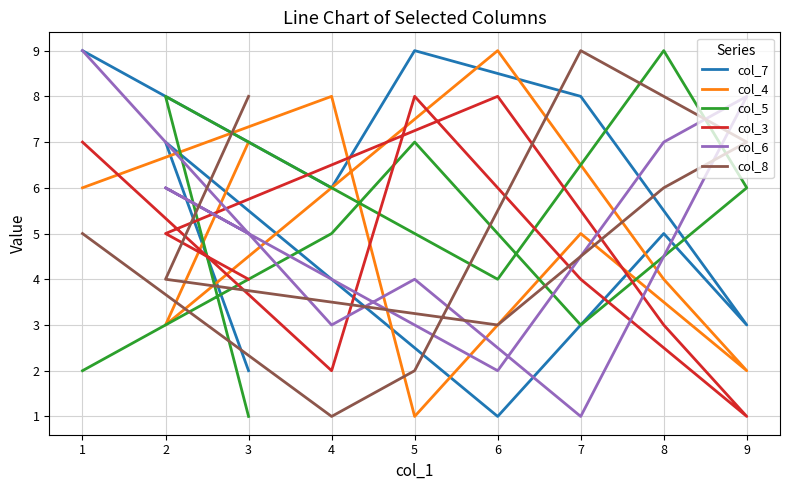

Is the value of col_5 at 8 greater than the value of col_6 at 9?

Yes